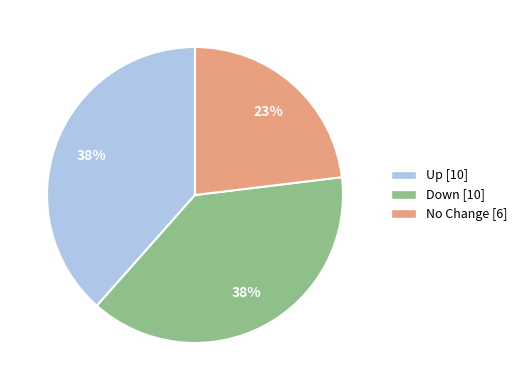

Is the sum of Up [10] and No Change [6] greater than half?

Yes